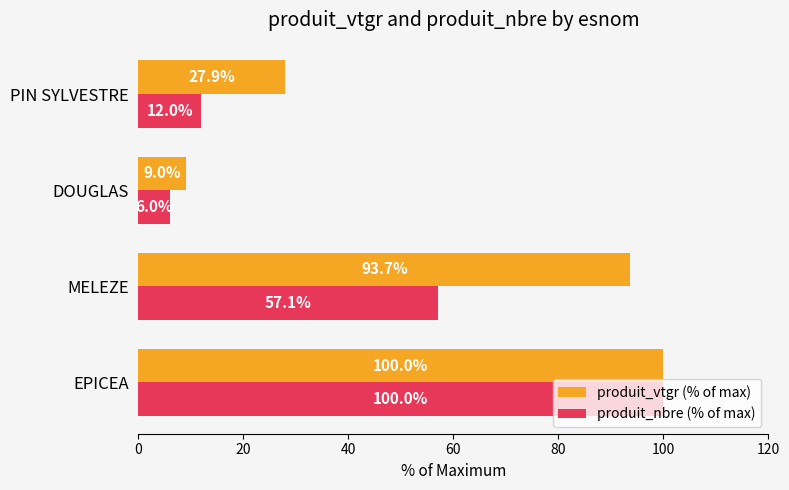

Which series changed the most between DOUGLAS and PIN SYLVESTRE?

produit_vtgr (% of max)